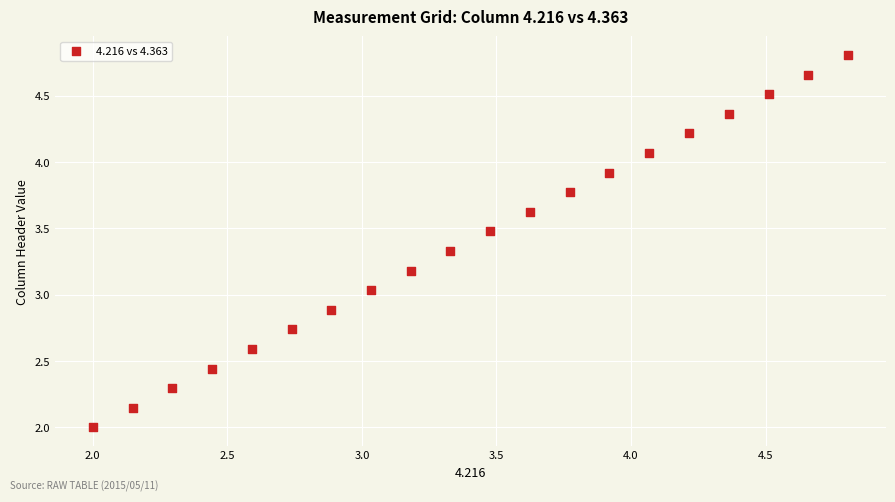

What is the range of X values (max minus min)?

2.8